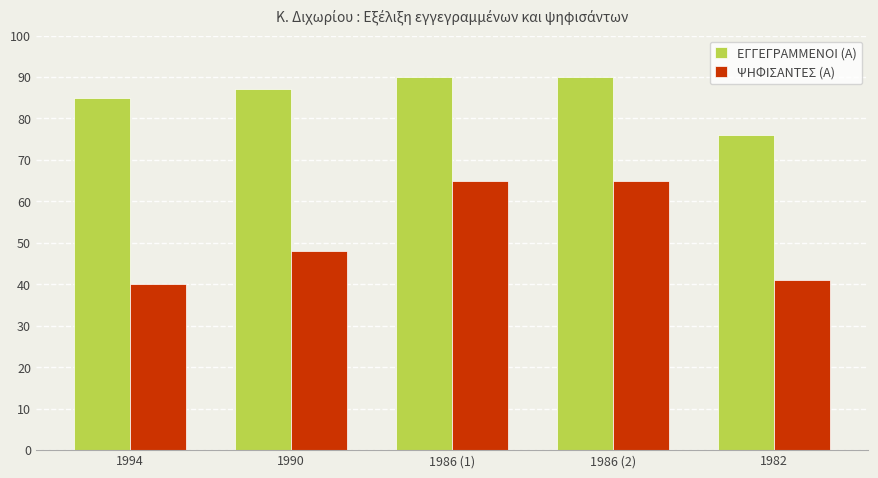

What is the value of the ΨΗΦΙΣΑΝΤΕΣ (Α) bar at the 5th from the left?

41